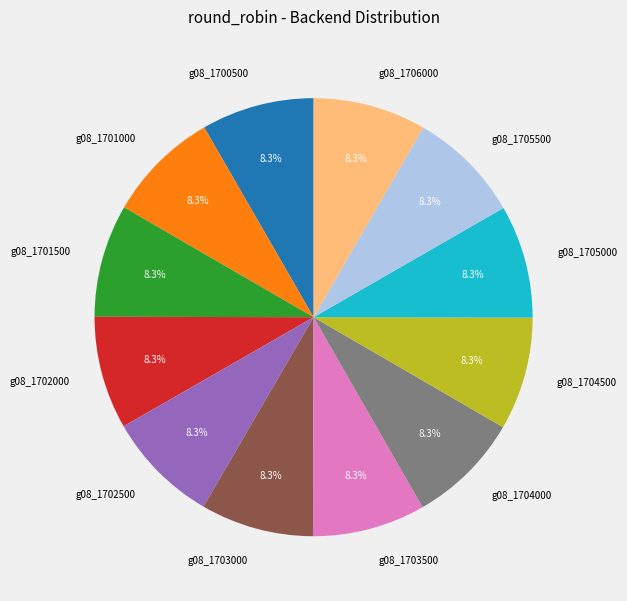

To the nearest percent, what is the average slice percentage?

8%